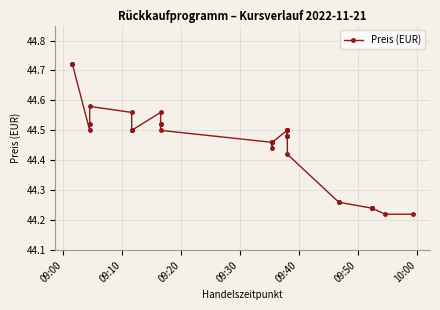

How many series are shown in this chart?

1